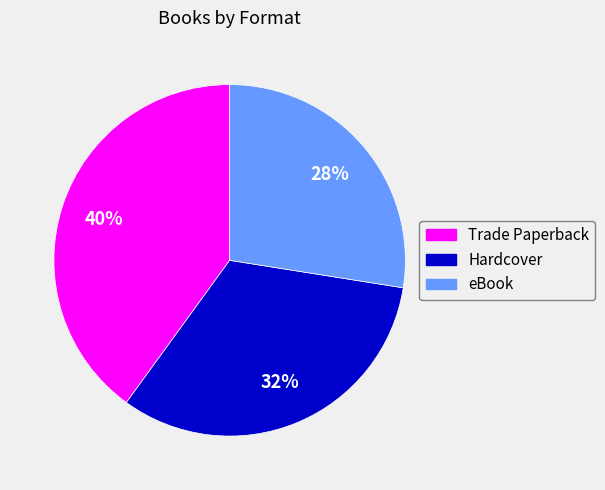

To the nearest percent, what is the combined percentage of Hardcover and eBook?

60%